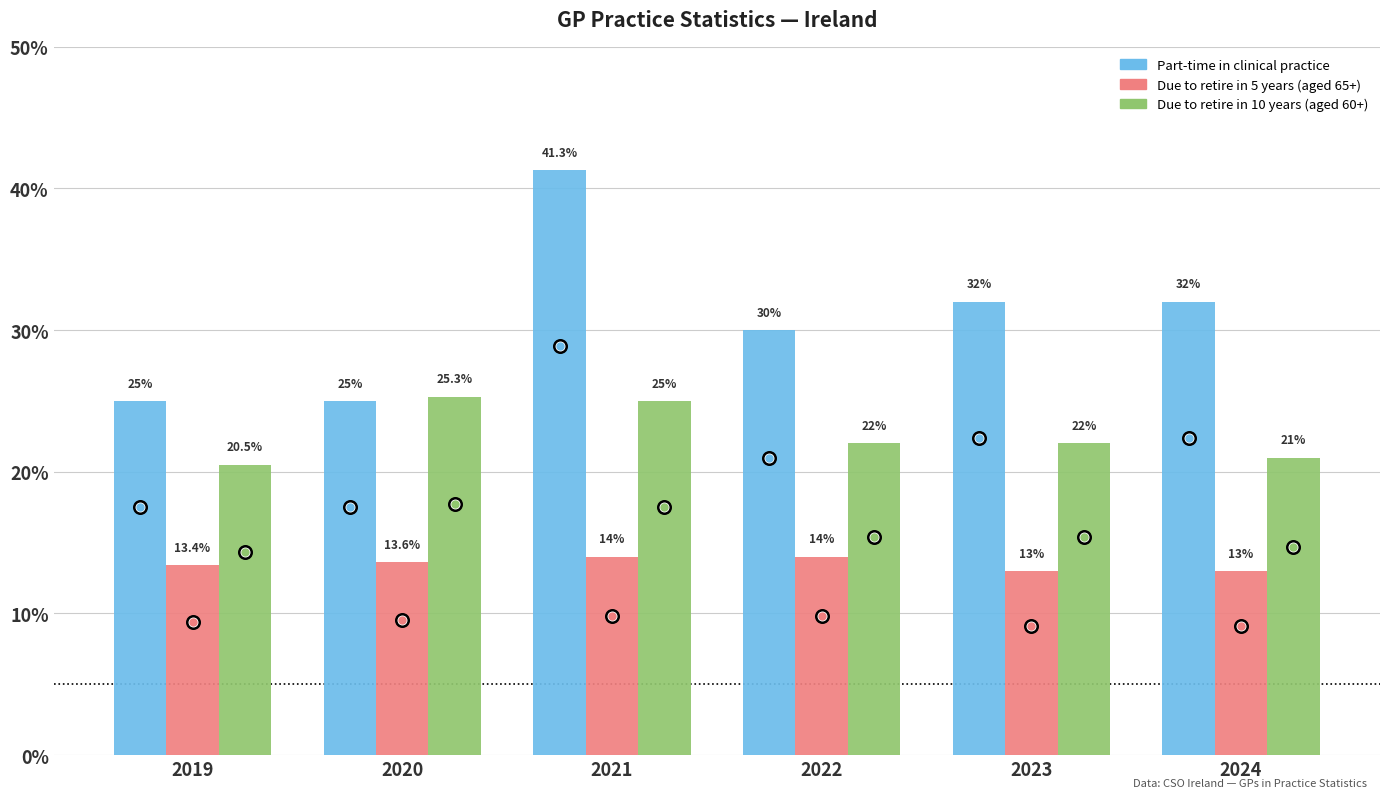

How many data points in Due to retire in 5 years (aged 65+) are above 13?

4